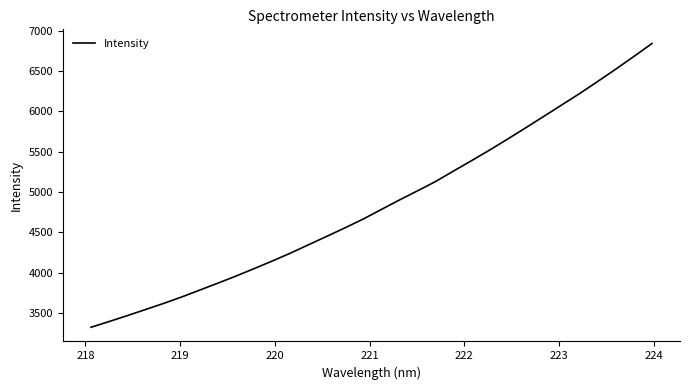

True or false: there are more than 1 points higher than both neighbors.

False